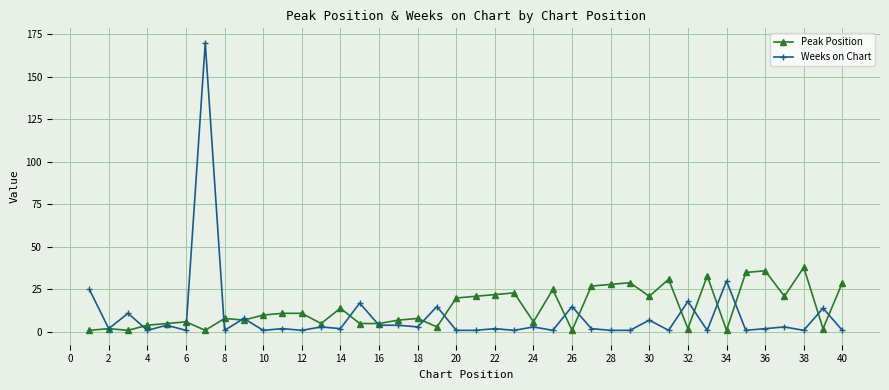

How many lines are shown in the chart?

2